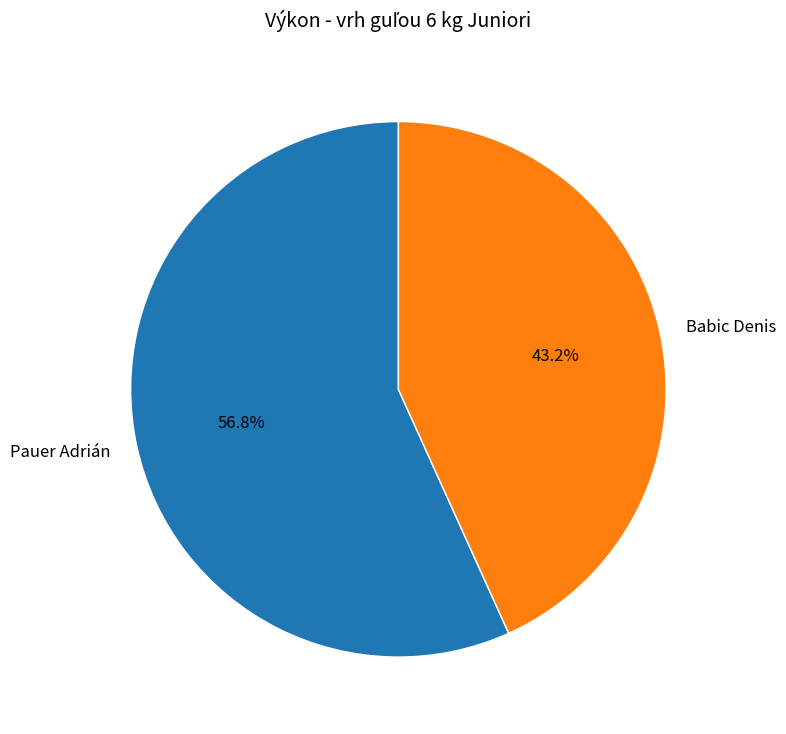

Rank the categories by value from highest to lowest.

Pauer Adrián, Babic Denis